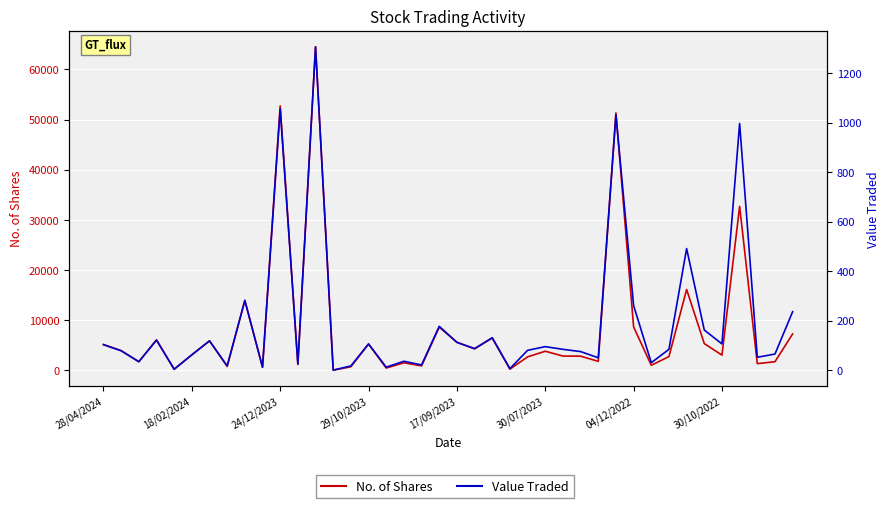

How many interior local valleys does the No. of Shares series have?

14